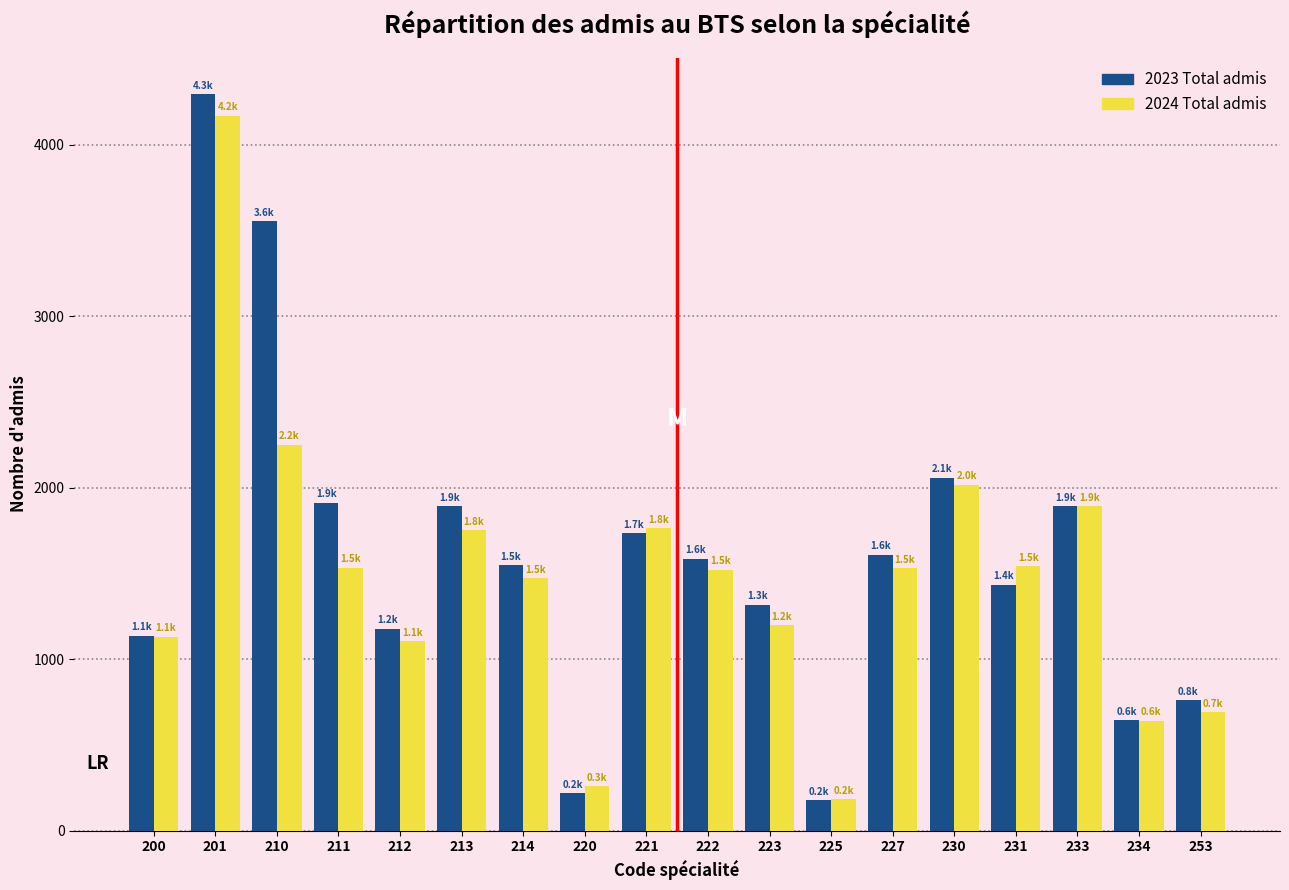

Is the value of 2023 Total admis at 222 greater than the value of 2024 Total admis at 200?

Yes